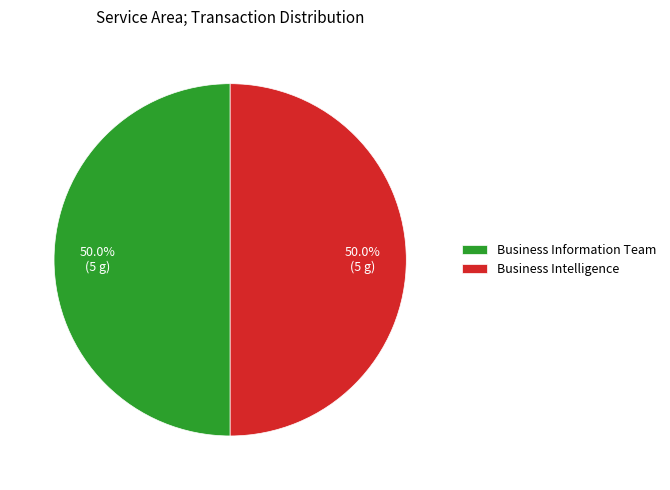

Combined, what portion of the pie is Business Intelligence and Business Information Team?

100.0%